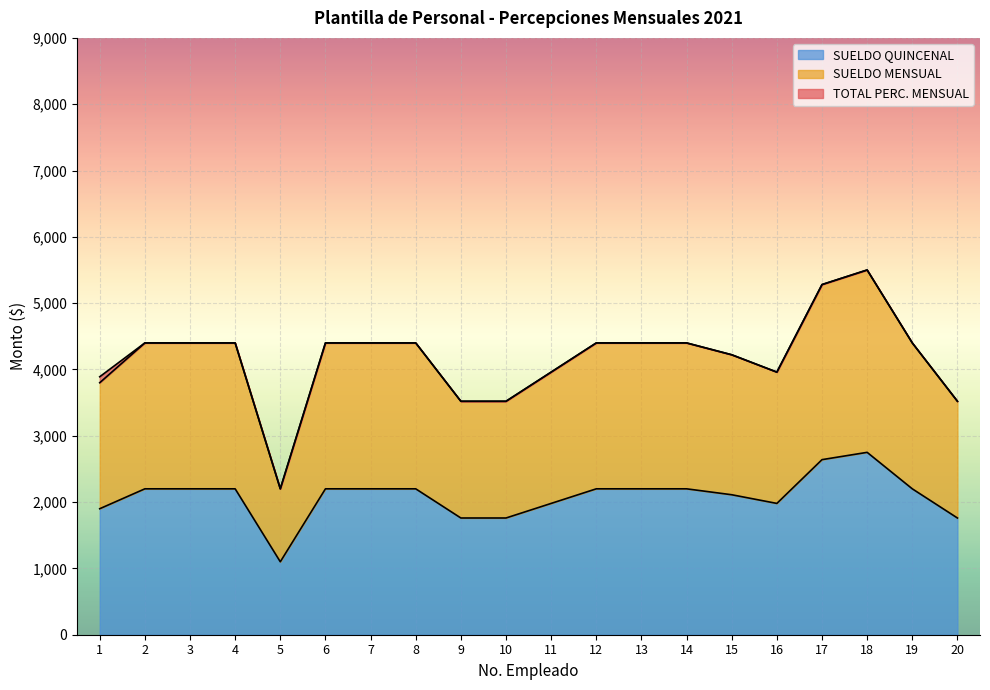

Reading left to right, what are all the values shown in this chart?

TOTAL PERC. MENSUAL: 1=3890.1	2=4400.2	3=4400.2	4=4400.2	5=2200.1	6=4400.2	7=4400.2	8=4400.2	9=3520.2	10=3520.2	11=3960.1	12=4400.2	13=4400.2	14=4400.2	15=4221.6	16=3960.1	17=5280.2	18=5500.3	19=4400.2	20=3520.2
SUELDO QUINCENAL: 1=1900.0	2=2200.1	3=2200.1	4=2200.1	5=1100.1	6=2200.1	7=2200.1	8=2200.1	9=1760.1	10=1760.1	11=1980.1	12=2200.1	13=2200.1	14=2200.1	15=2110.8	16=1980.1	17=2640.1	18=2750.1	19=2200.1	20=1760.1
SUELDO MENSUAL: 1=3800.1	2=4400.2	3=4400.2	4=4400.2	5=2200.1	6=4400.2	7=4400.2	8=4400.2	9=3520.2	10=3520.2	11=3960.1	12=4400.2	13=4400.2	14=4400.2	15=4221.6	16=3960.1	17=5280.2	18=5500.3	19=4400.2	20=3520.2